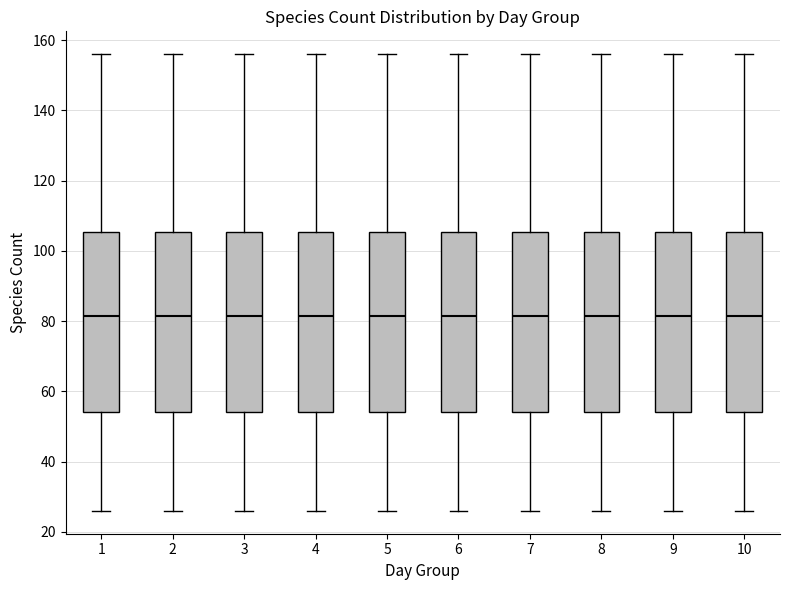

Reading left to right, read every box against the y-axis: the position of its median line, the range the box covers, and the ends of its whiskers. The values are not printed on the chart, so give them approximately, as read against the axis.

1: median 82, box 54 to 106, whiskers 26 to 156
2: median 82, box 54 to 106, whiskers 26 to 156
3: median 82, box 54 to 106, whiskers 26 to 156
4: median 82, box 54 to 106, whiskers 26 to 156
5: median 82, box 54 to 106, whiskers 26 to 156
6: median 82, box 54 to 106, whiskers 26 to 156
7: median 82, box 54 to 106, whiskers 26 to 156
8: median 82, box 54 to 106, whiskers 26 to 156
9: median 82, box 54 to 106, whiskers 26 to 156
10: median 82, box 54 to 106, whiskers 26 to 156